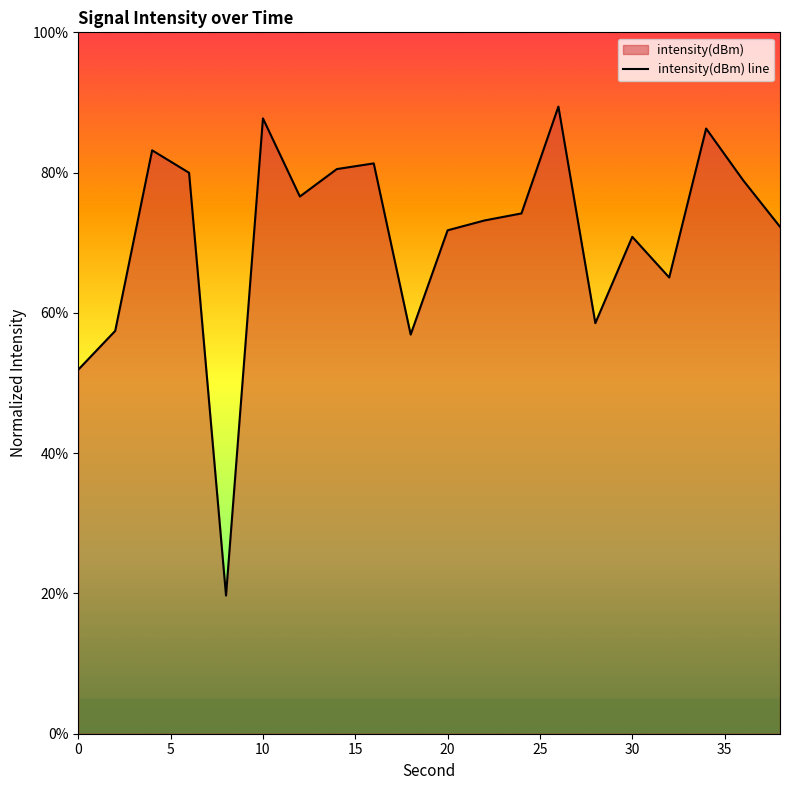

How many points are lower than both their immediate neighbors (excluding endpoints)?

5